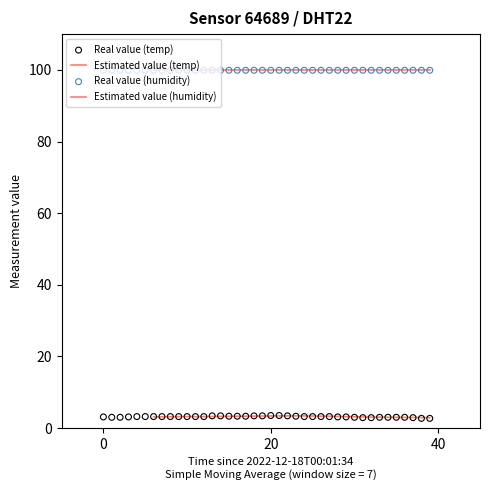

Which has a higher value, 00:31 or 00:01?

00:31